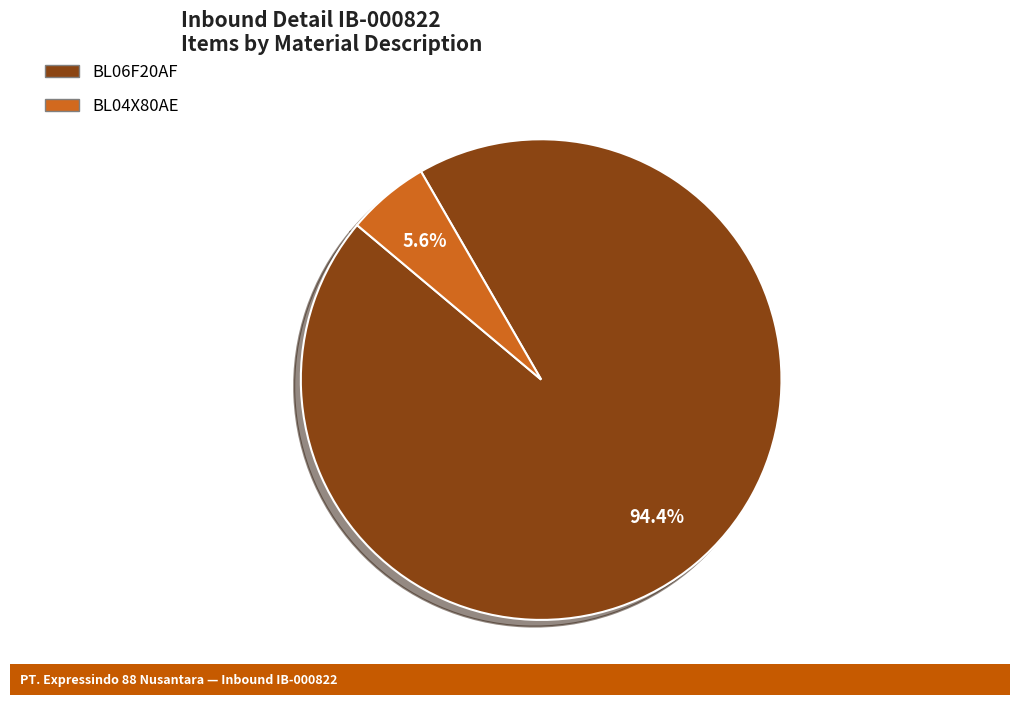

Is there a majority slice in this chart?

Yes